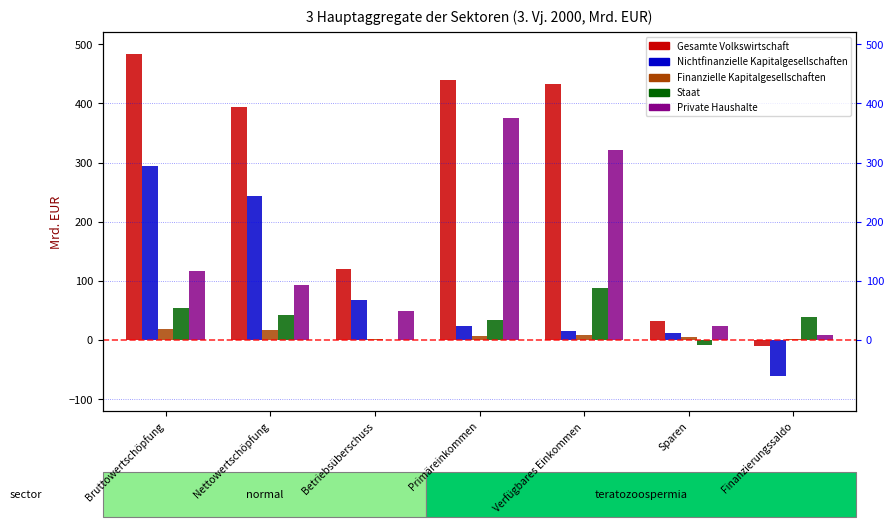

At which category is the sum across all series the highest?

Bruttowertschöpfung